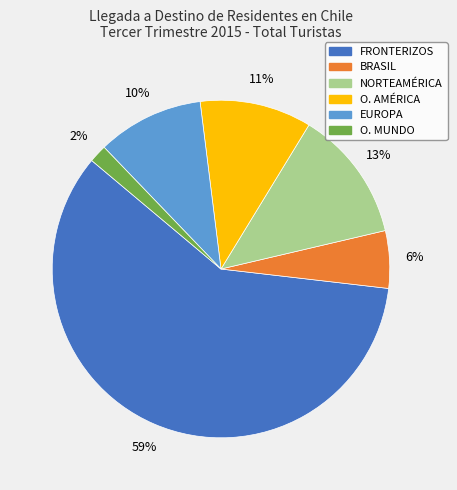

How many slices are in this pie chart?

6